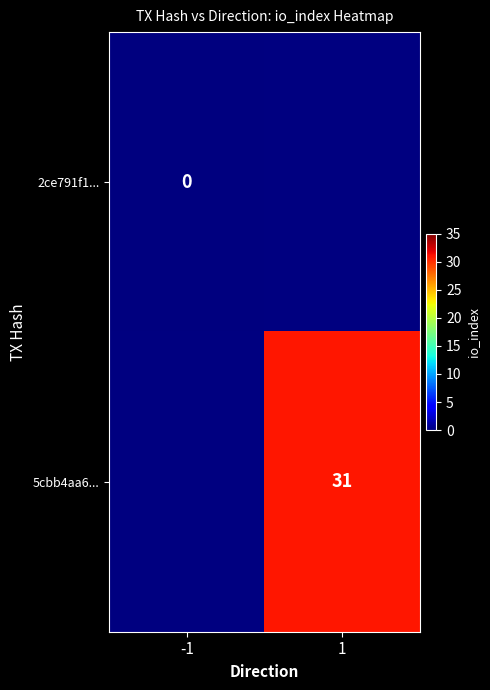

Is it true that 5cbb4aa6... equals 53 at 1?

False